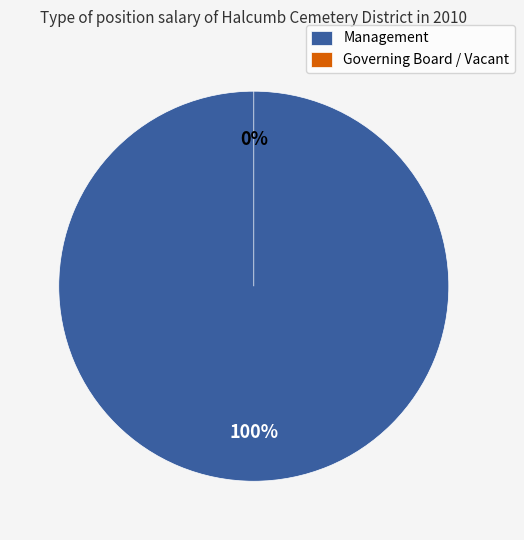

Count the number of slices in the pie.

2